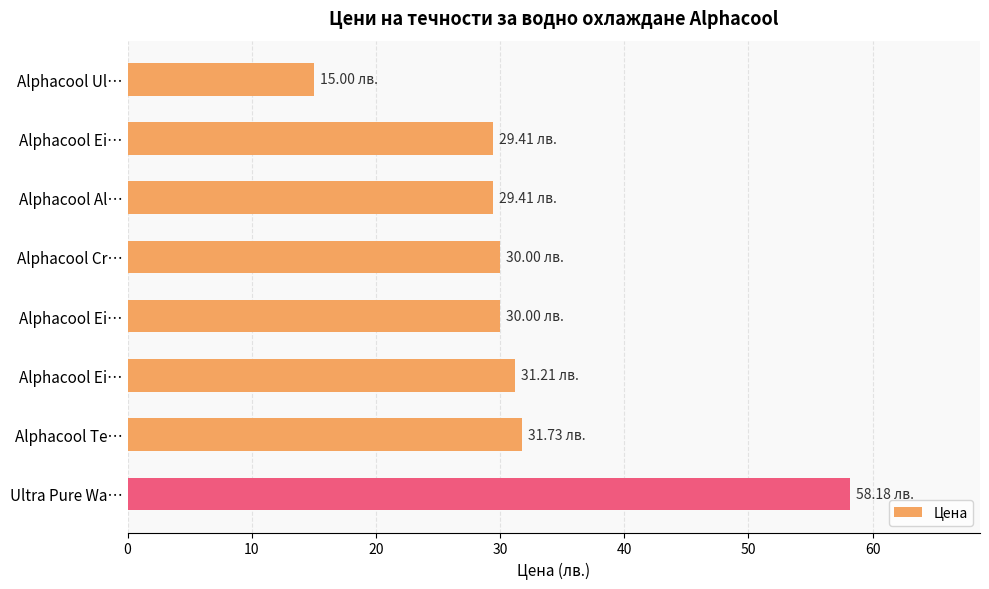

Are the bars grouped side by side (vs. stacked)?

No